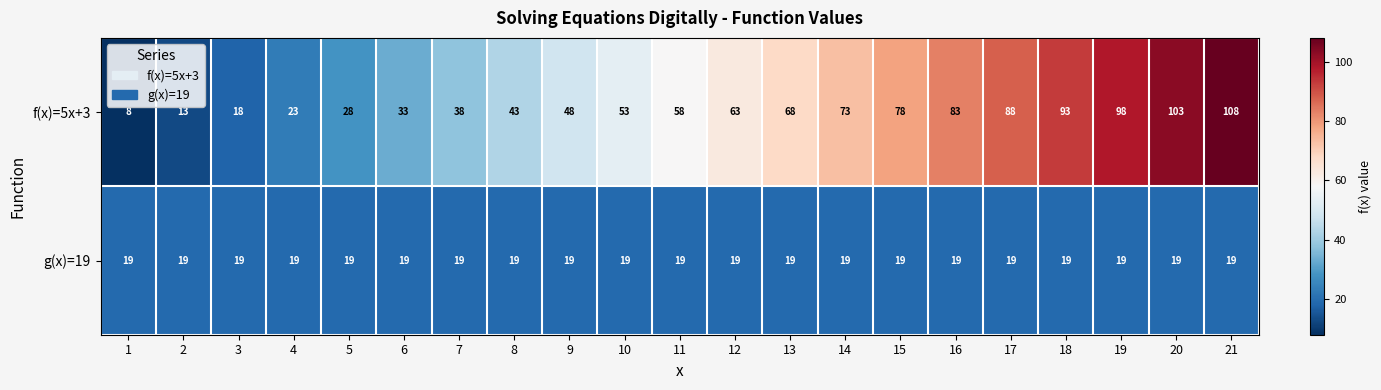

At which label is f(x)=5x+3 closest to 58?

11